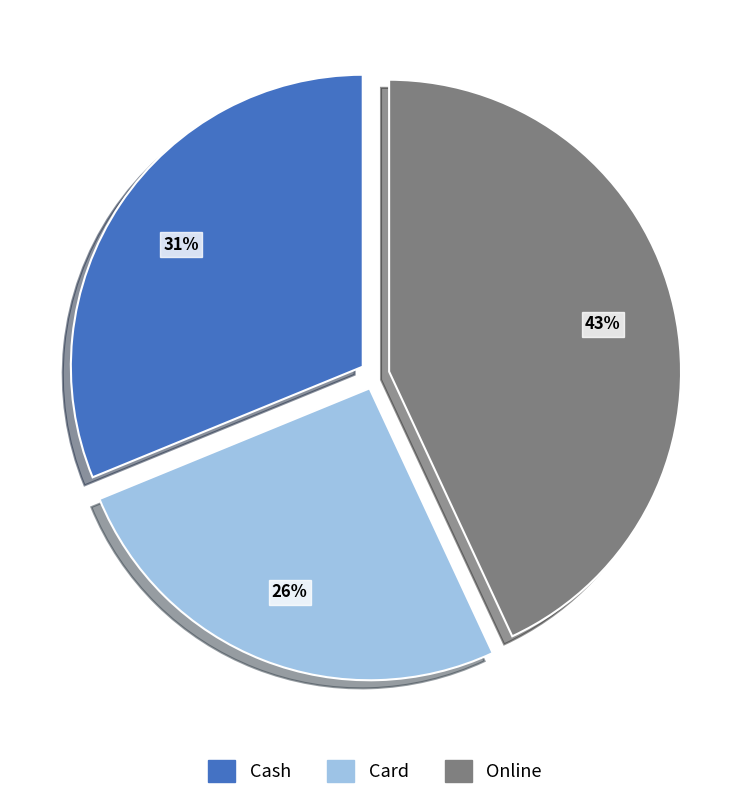

To the nearest percent, what is the difference between the largest and smallest slice percentages?

17%